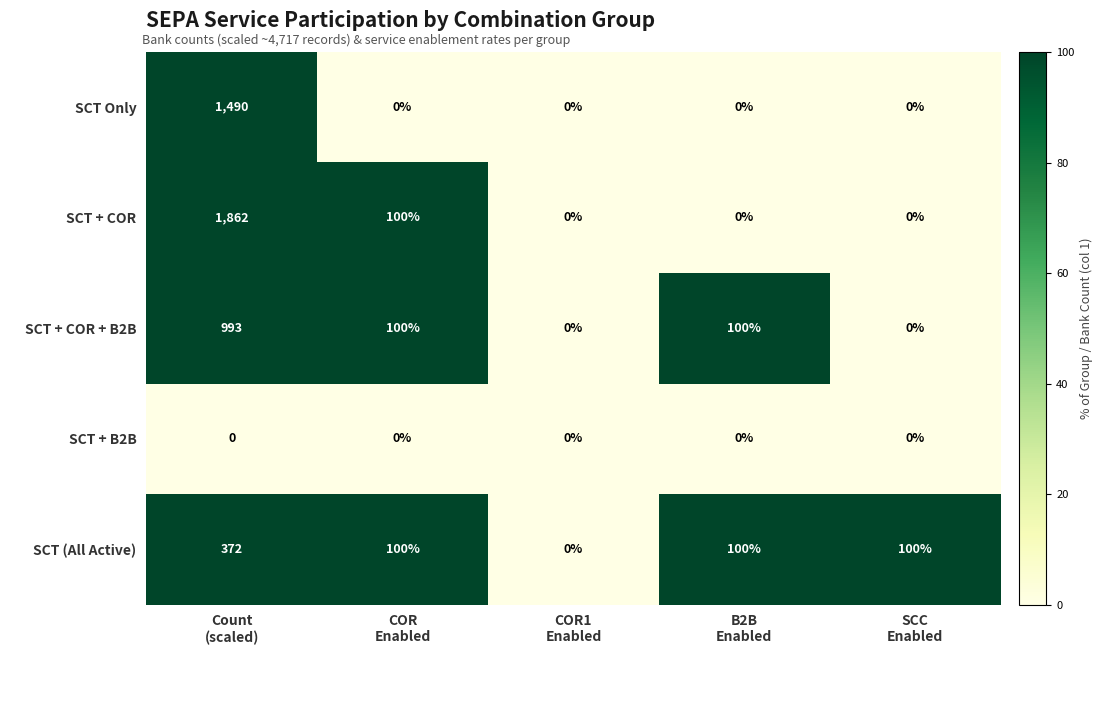

Which series has the widest spread of values?

SCT + COR